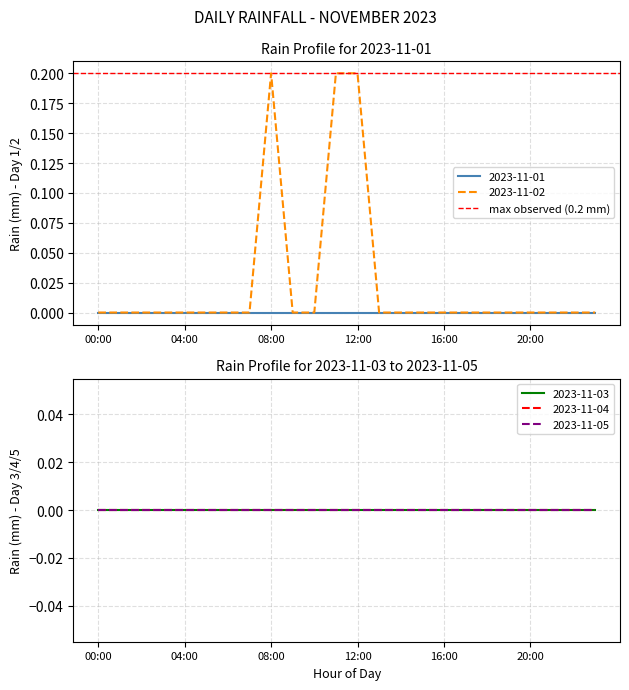

Which label corresponds to the smallest value in the chart?

00:00